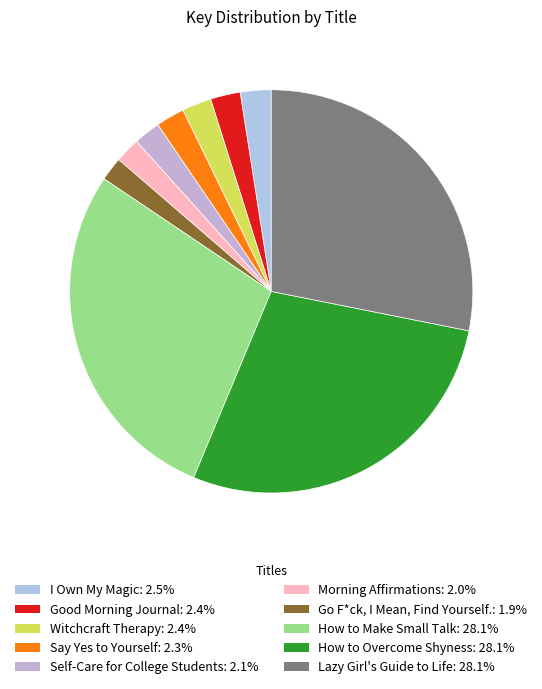

Which slice is the largest?

How to Make Small Talk